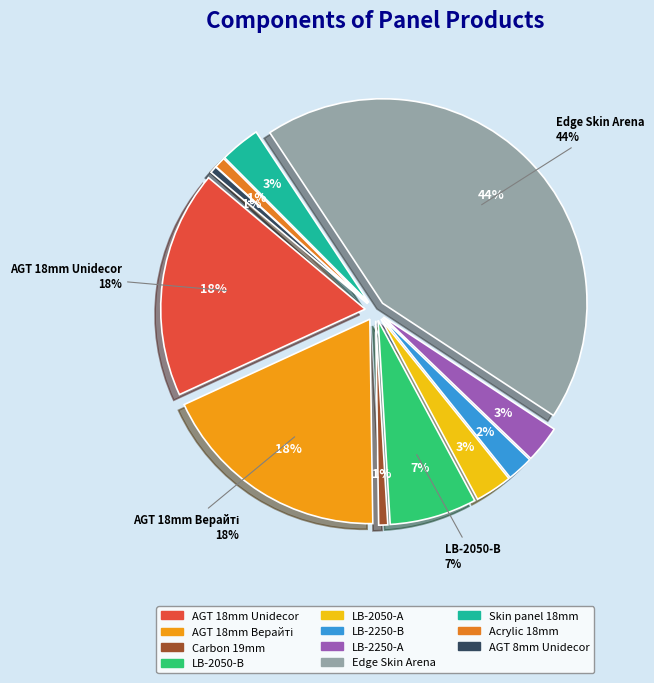

What is the ratio of the value at LB-2050-А Унідекор to the value at Skin panel 18 mm.?

0.9